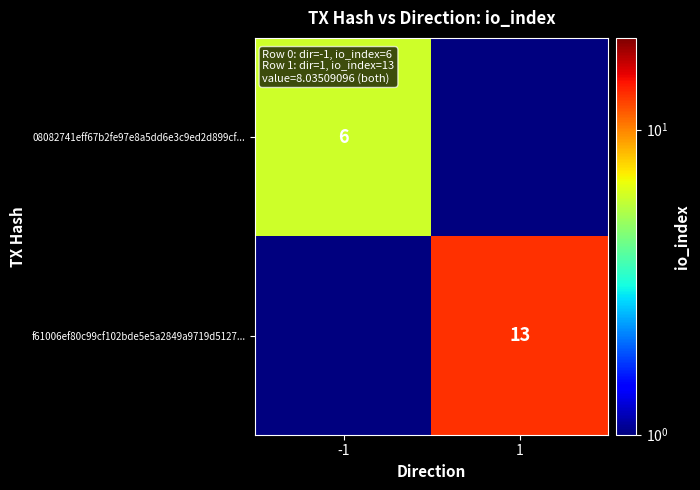

What is the minimum value shown in the chart?

0.5